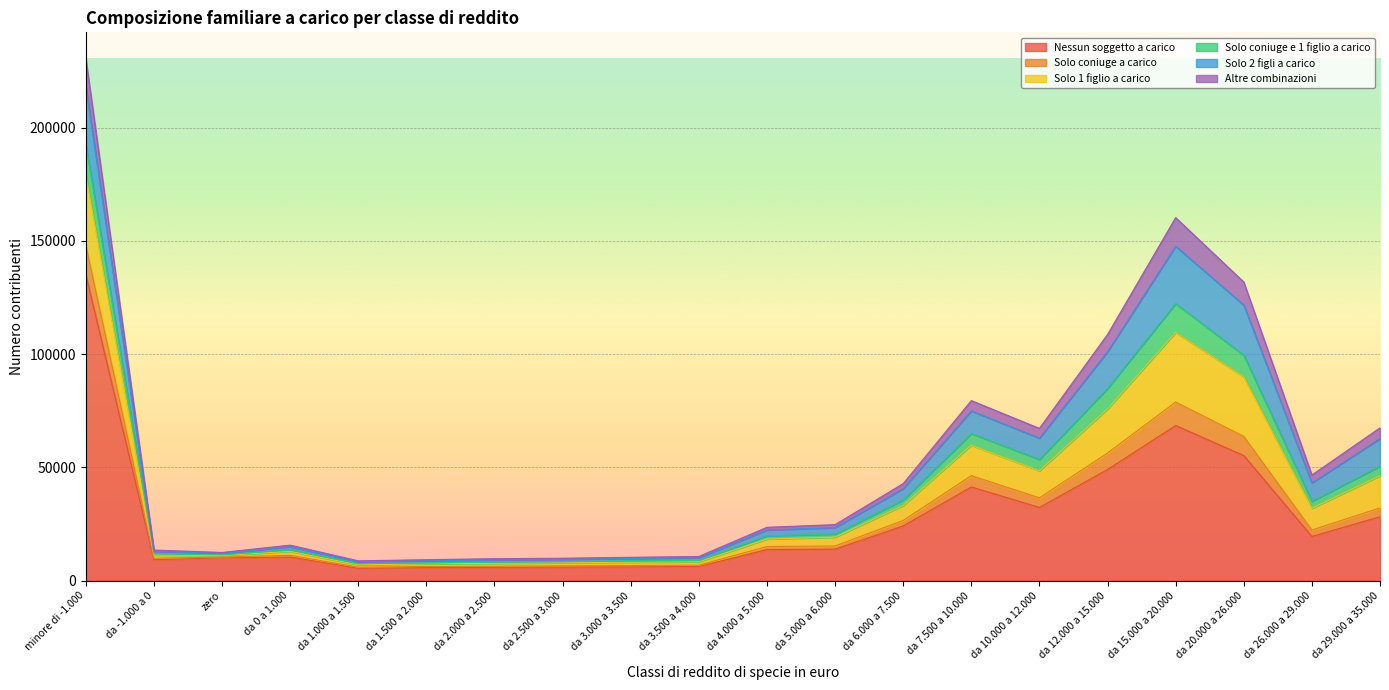

What is the highest value of the Solo 1 figlio a carico series?

31204